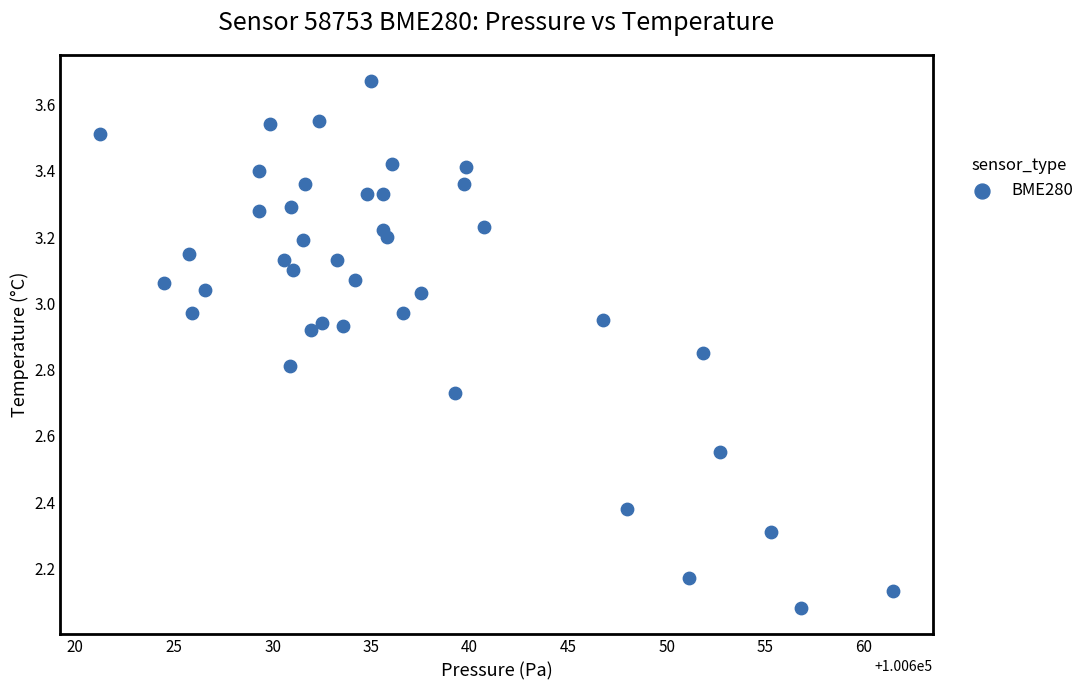

What is the range of X values (max minus min)?

40.2